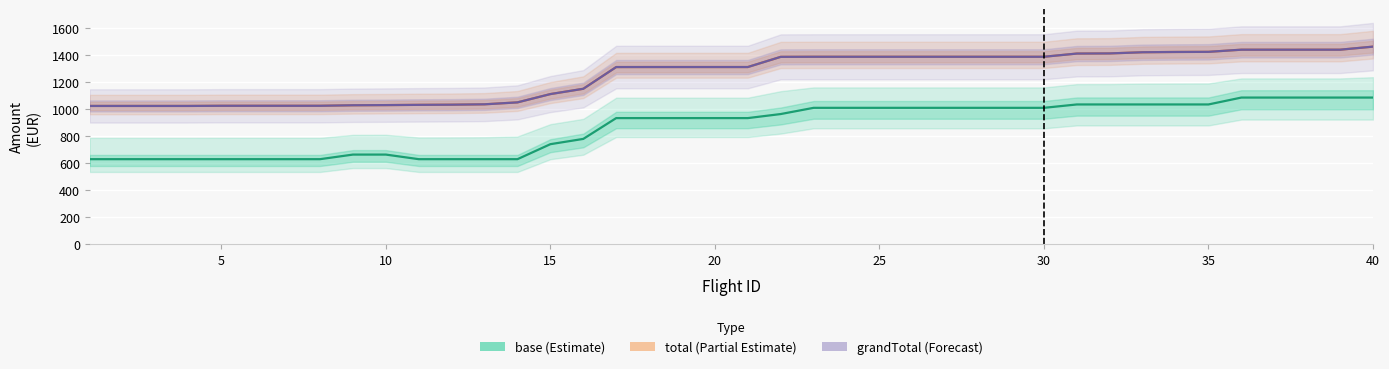

True or false: total (Partial estimate) has more than 2 interior local peaks.

False